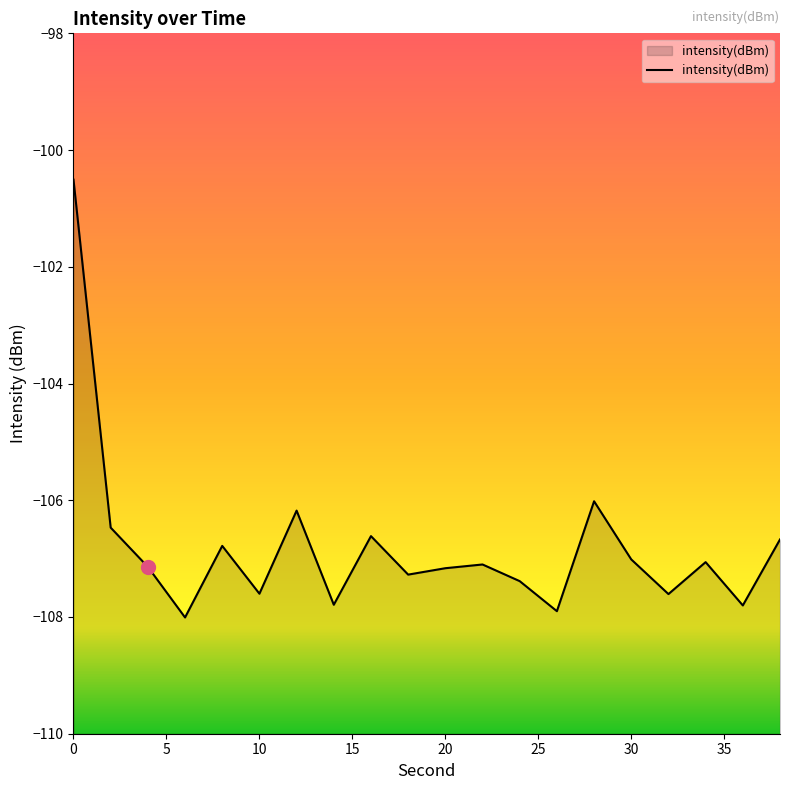

What is the sum of all values?

-2136.1